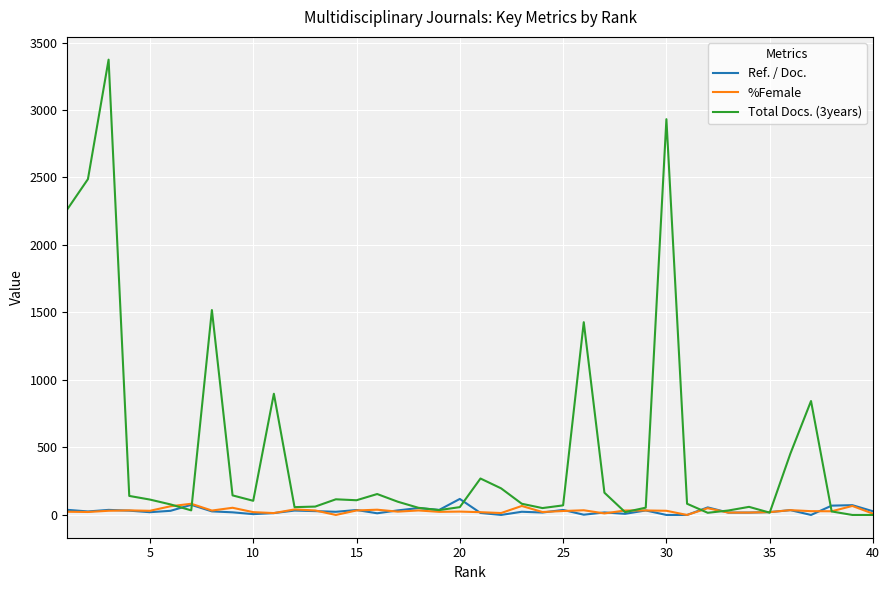

Which series has the largest total across all categories?

Total Docs. (3years)